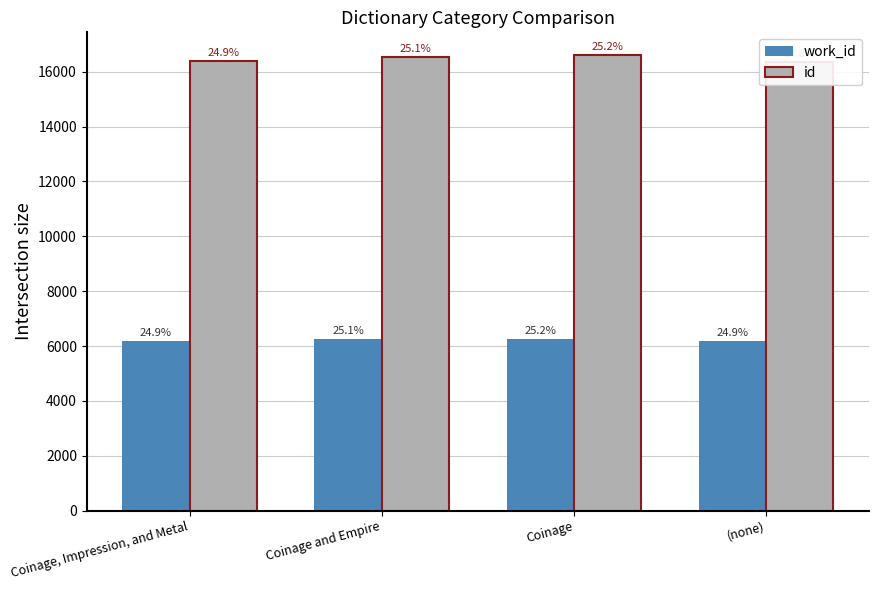

What is the difference between the second highest and minimum values in the id series?

180